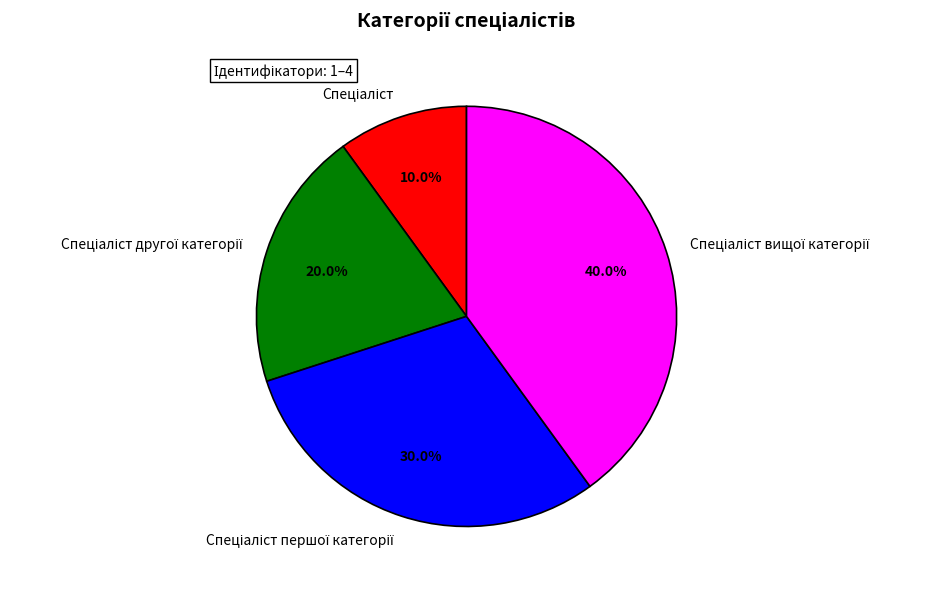

Is there any slice that represents more than half of the pie?

No